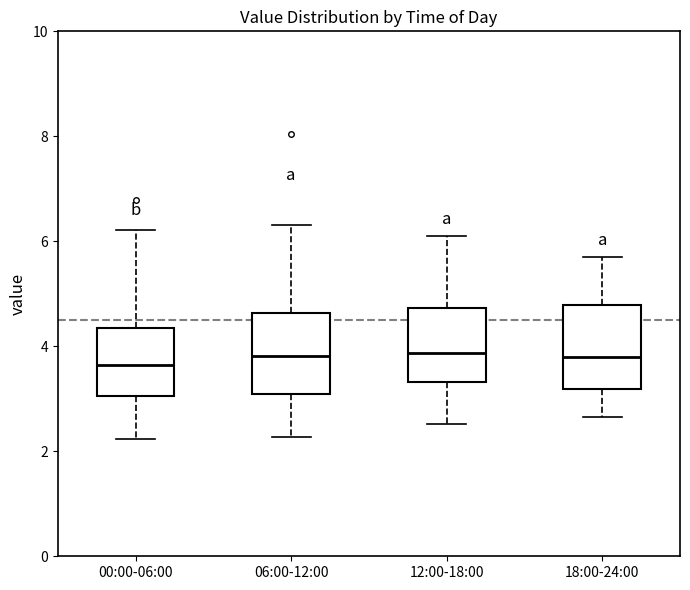

Where is the lower edge of the box for 18:00-24:00 on the y-axis? The values are not printed on the chart, so give them approximately, as read against the axis.

3.2